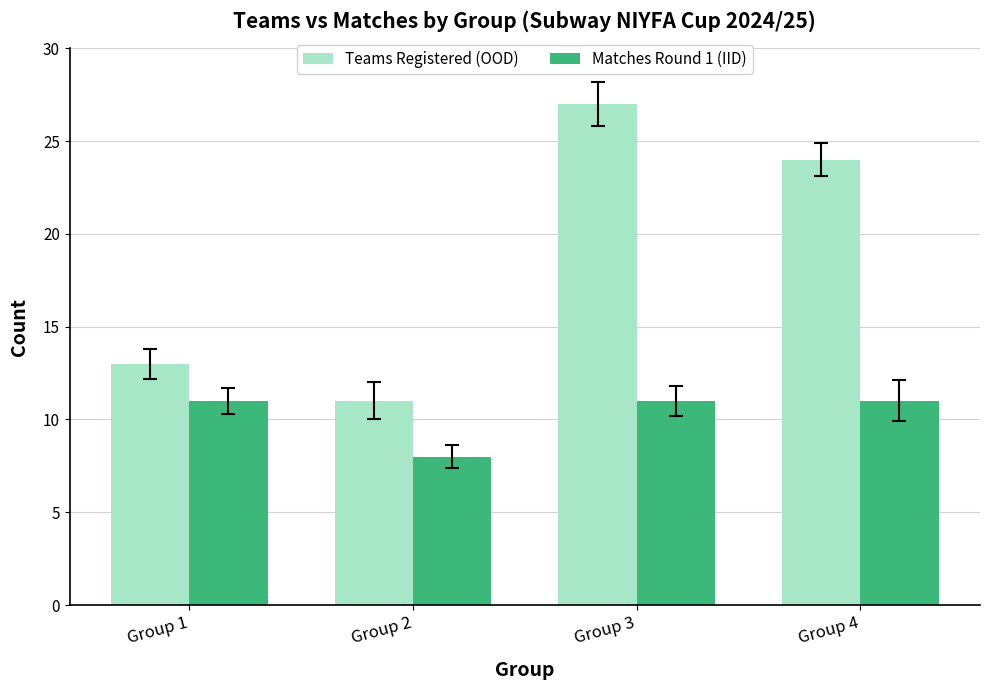

Which series has the largest total across all categories?

Teams Registered (OOD)